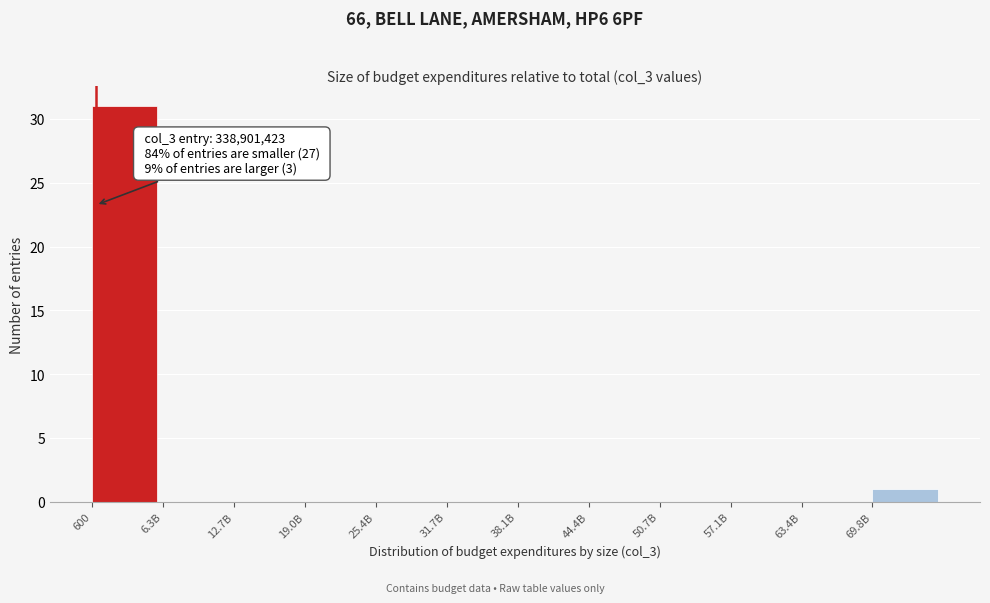

Reading right to left, list all the values displayed in this chart.

69.8B=1	63.4B=0	57.1B=0	50.7B=0	44.4B=0	38.1B=0	31.7B=0	25.4B=0	19.0B=0	12.7B=0	6.3B=0	600=31